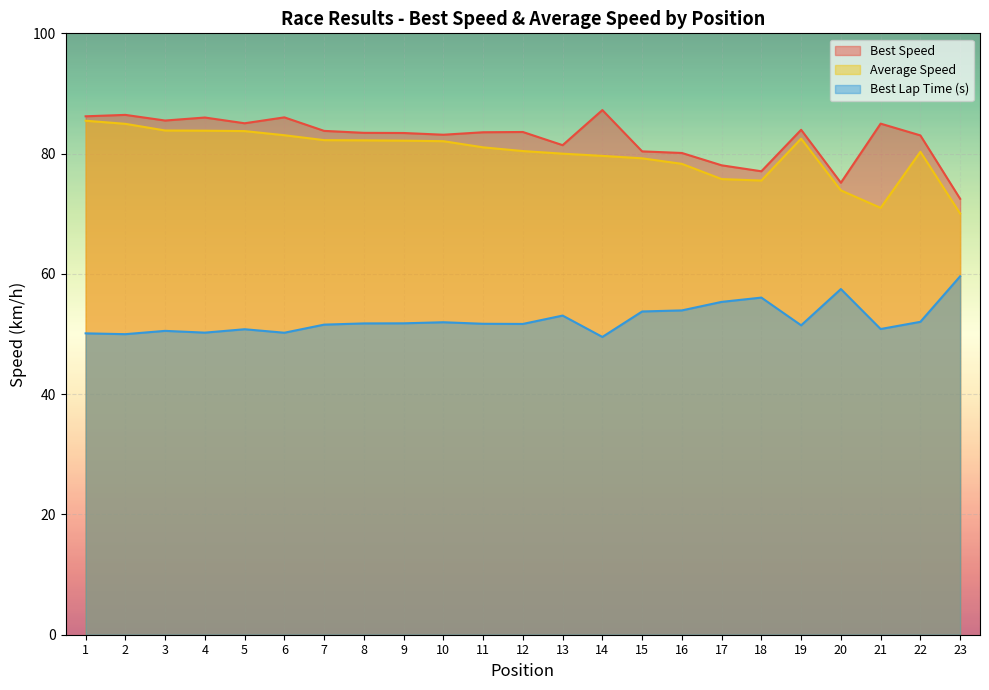

What value does the Best Lap time series have at 11?

51.7